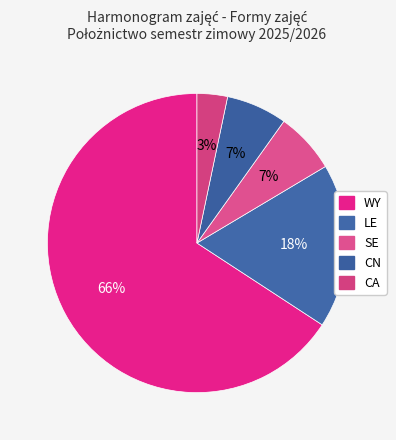

How many slices are in this pie chart?

5